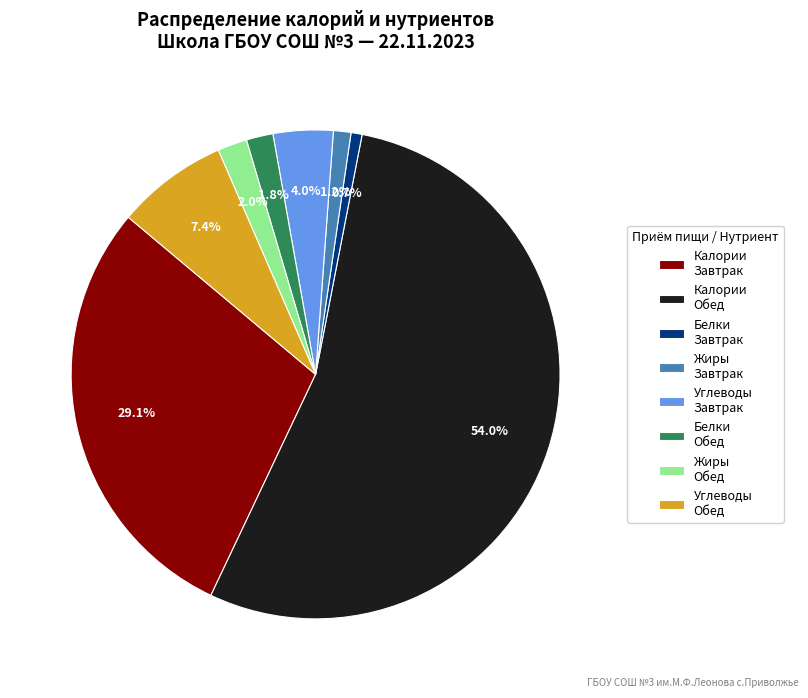

Which category accounts for the majority?

Калории Обед